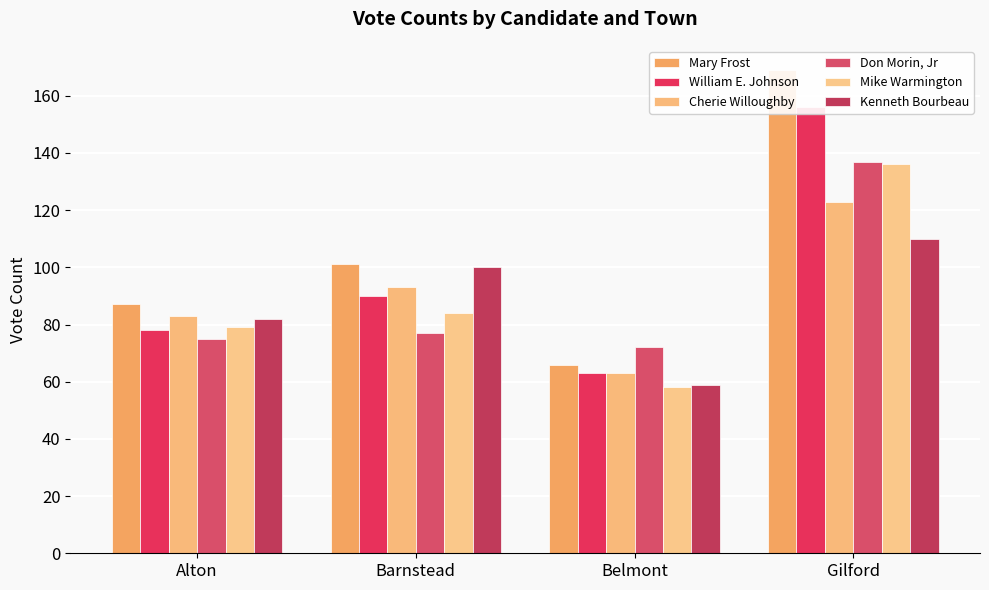

Which category has the highest value in the Kenneth Bourbeau series?

Gilford